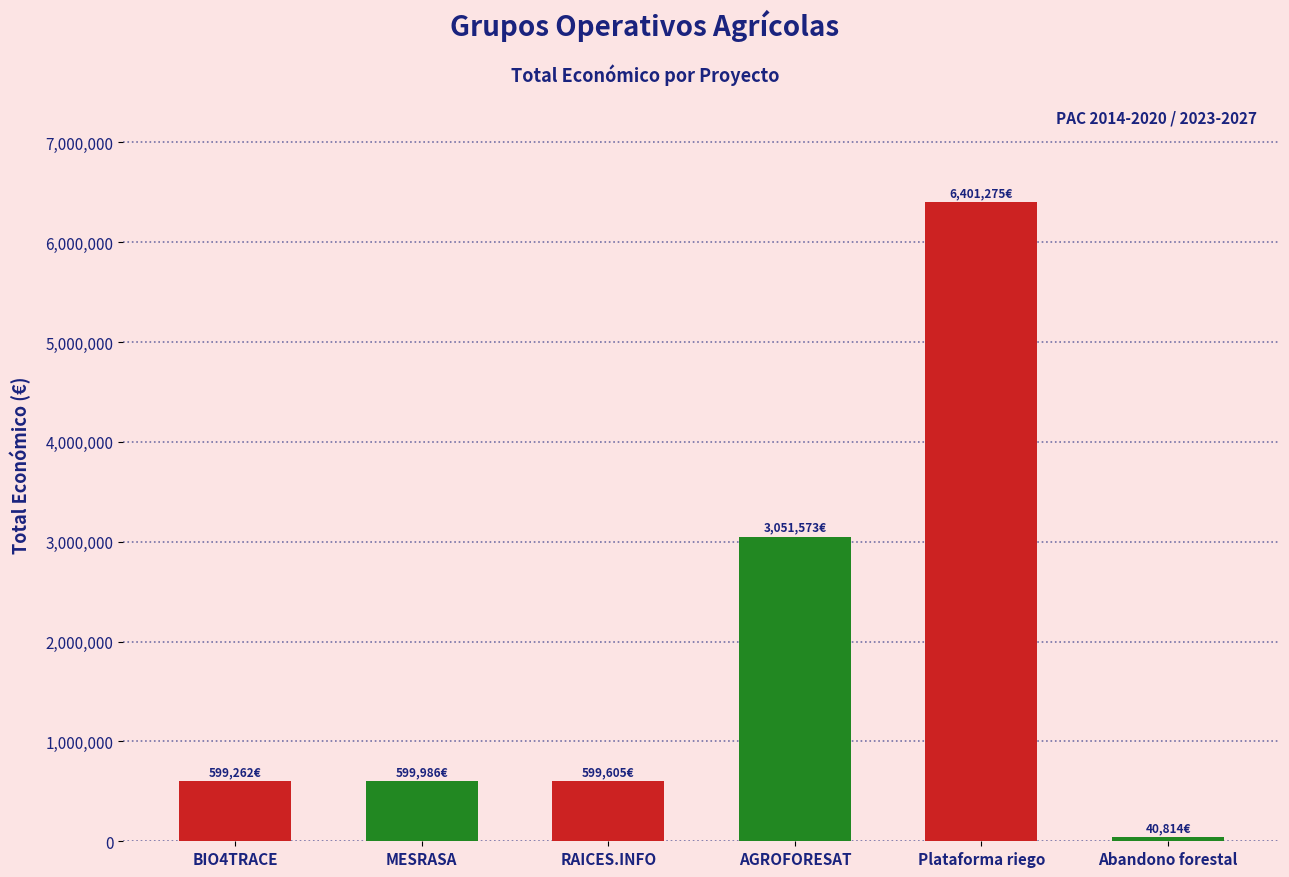

What is the label of the 5th bar from the right?

MESRASA